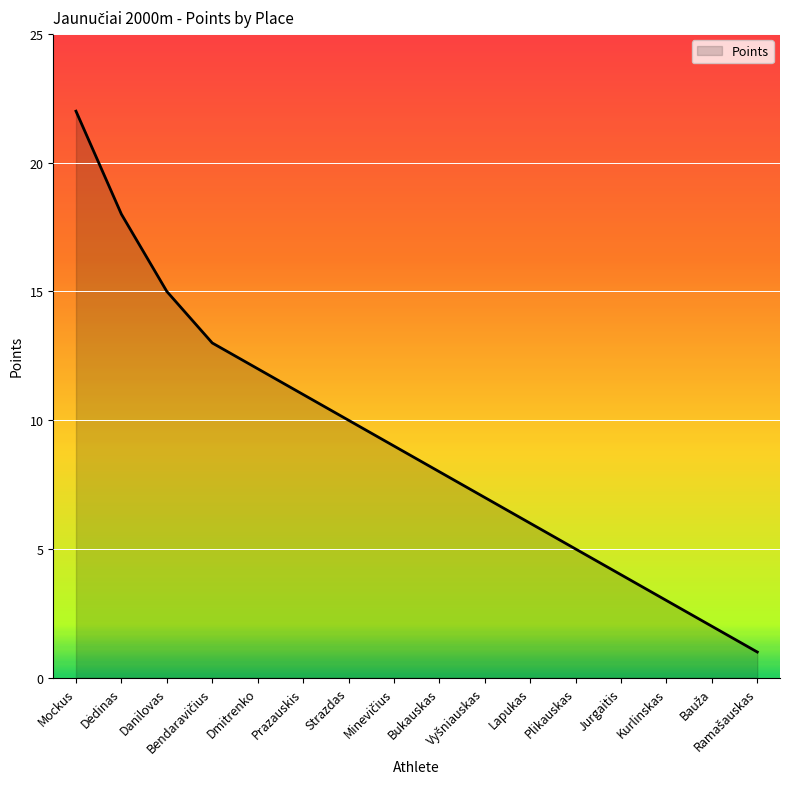

What is the average value?

9